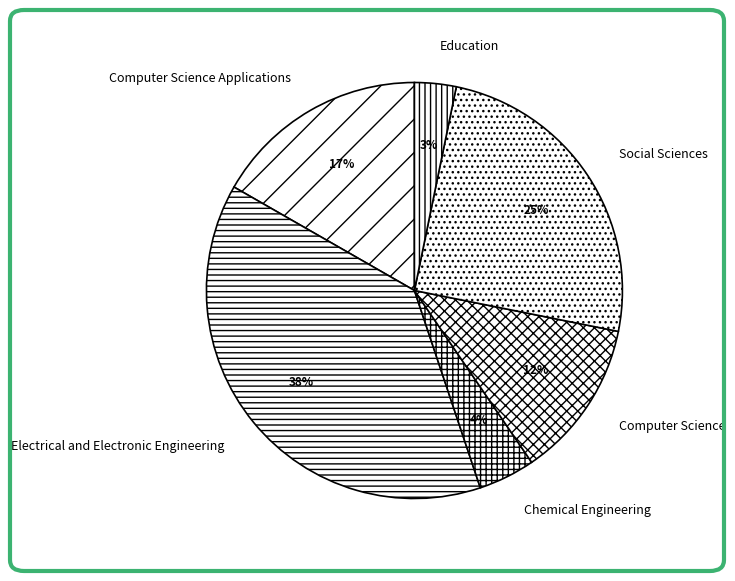

Do Education and Electrical and Electronic Engineering together represent more than half of the pie?

No